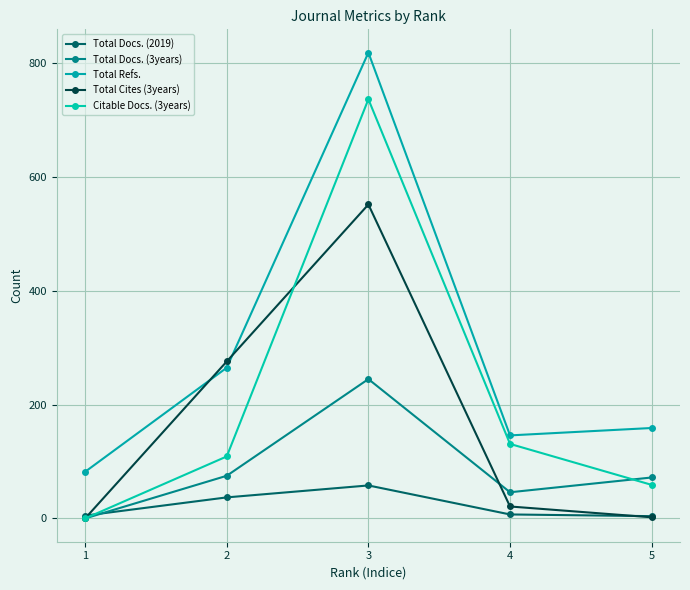

What are all the series names shown in the legend?

Total Docs. (2019), Total Docs. (3years), Total Refs., Total Cites (3years), Citable Docs. (3years)